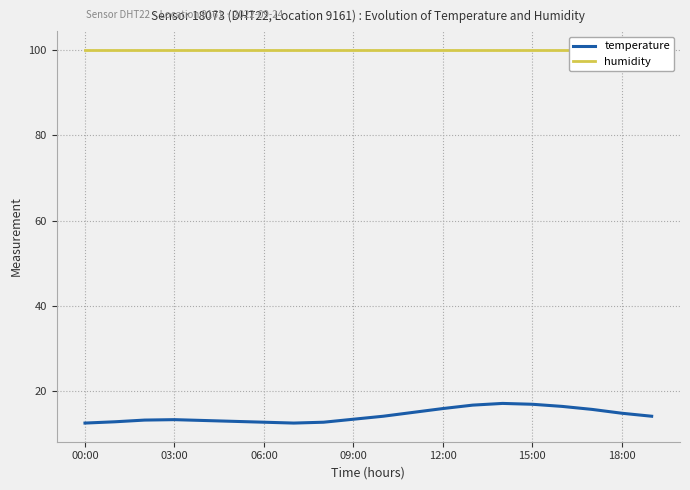

At which category does temperature reach its first local valley?

7